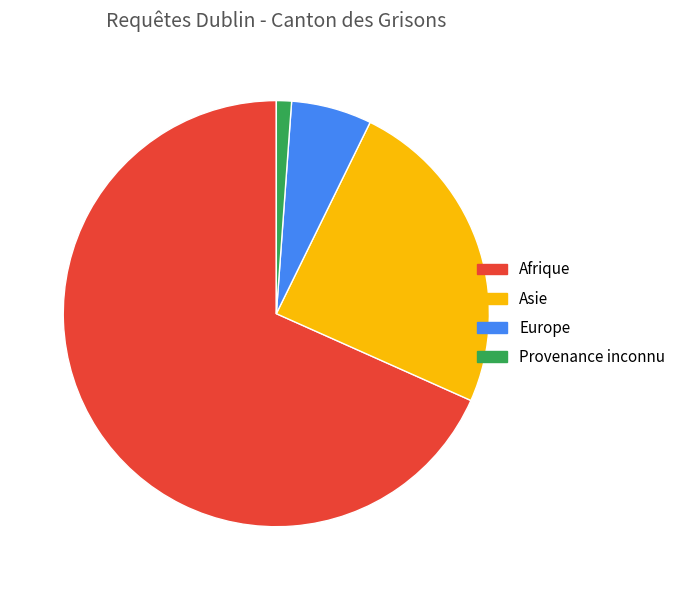

True or false: Asie accounts for 18% of the total.

False